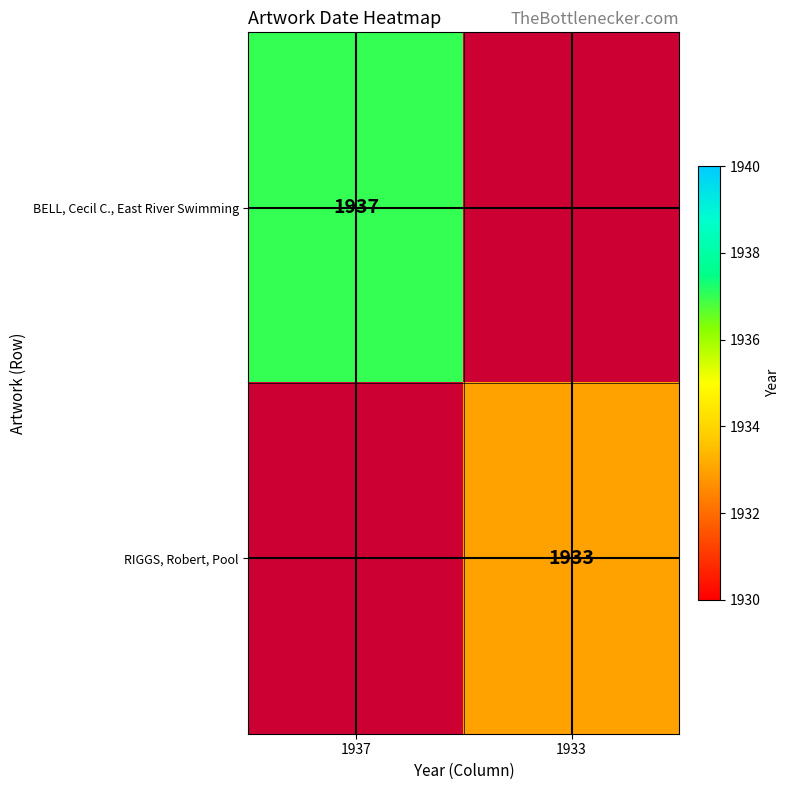

Which label corresponds to the largest value in the chart?

1937